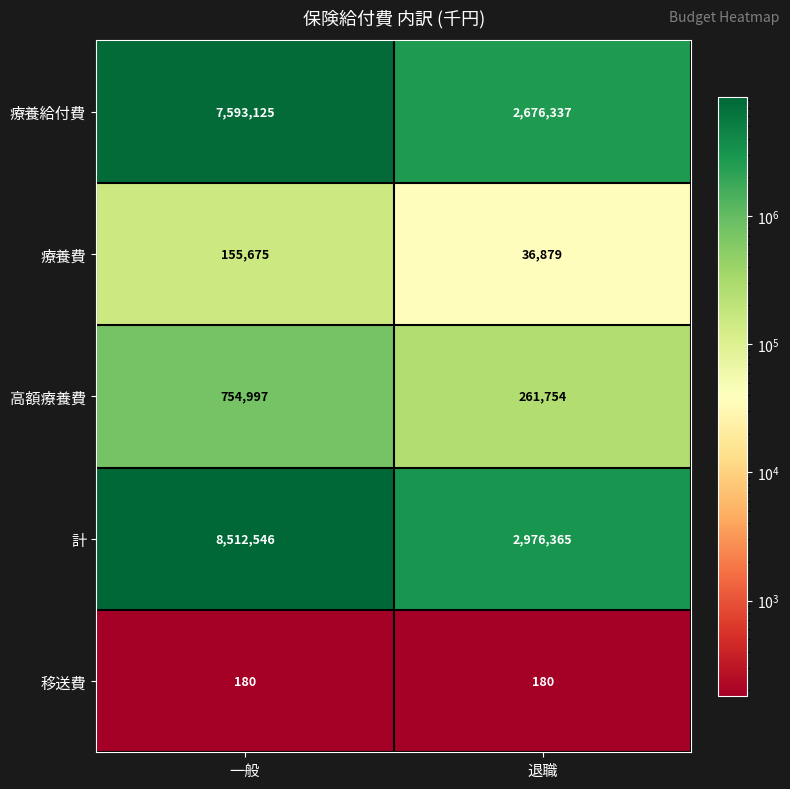

How many series are shown in this chart?

5